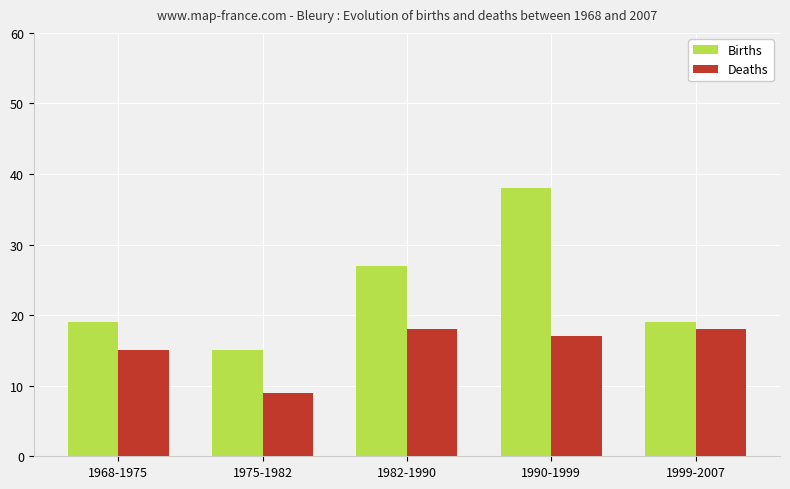

At which label is Deaths closest to 13?

1968-1975